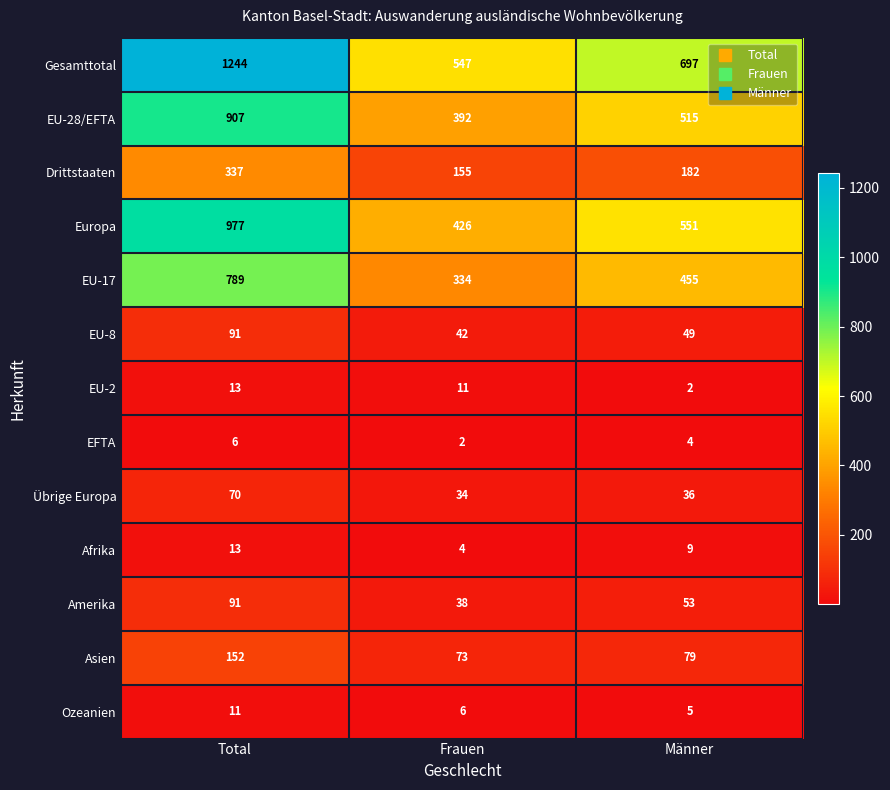

What is the difference between the maximum and minimum values in the EU-28/EFTA series?

515